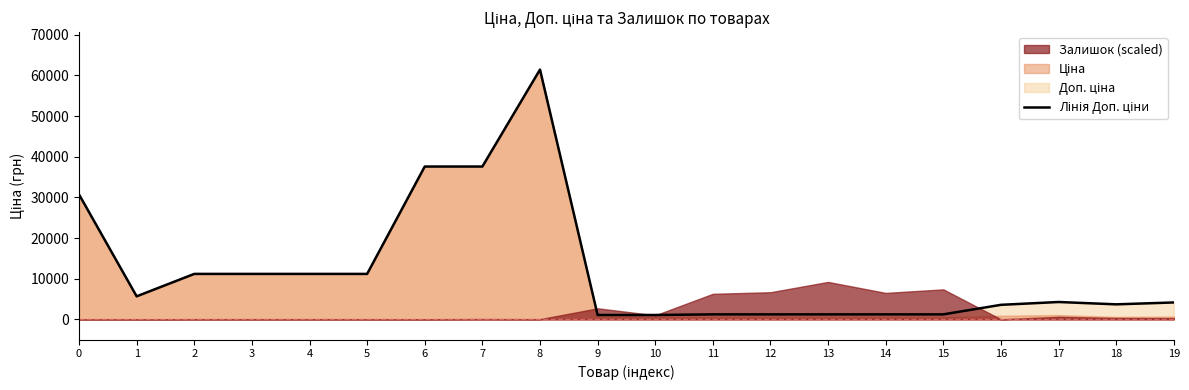

What is the sum of all values?

241835.5